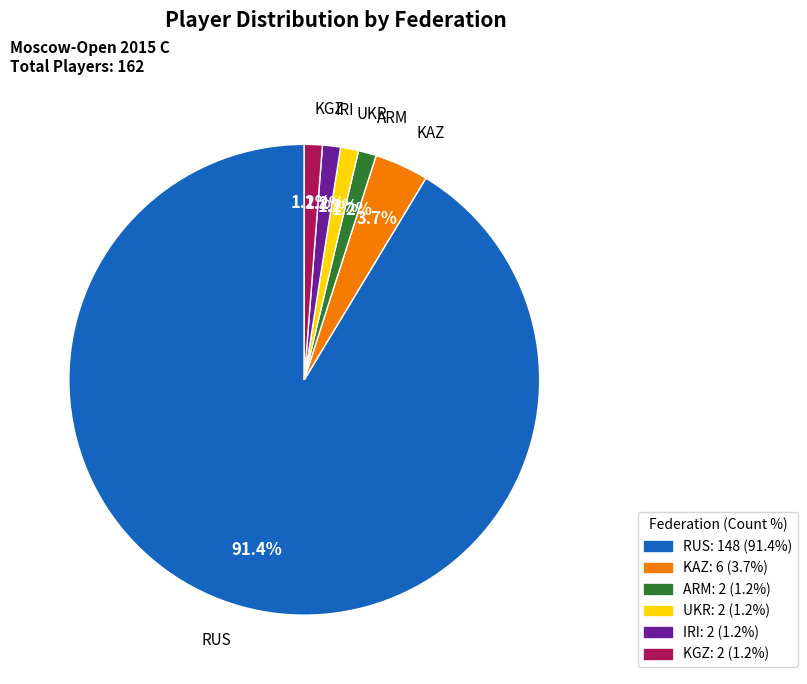

Does KAZ represent more than half of the total?

No